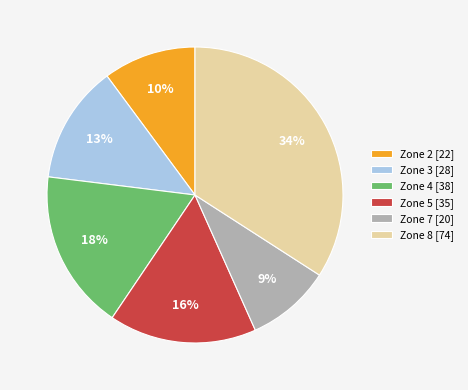

Which category has the biggest portion of the pie?

Zone 8 [74]